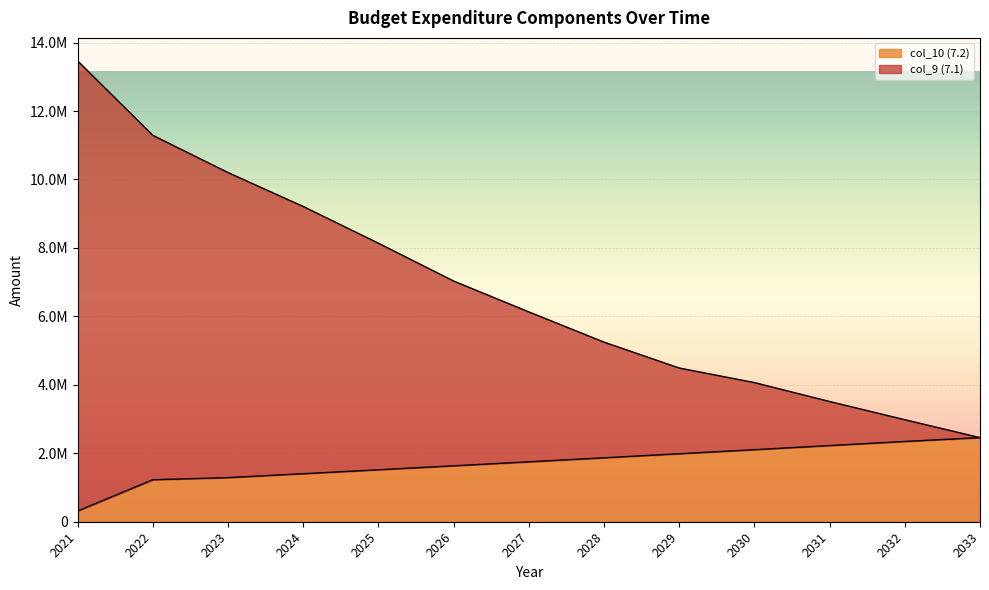

Where does the col_10 (7.2) series first go above 1750507?

2028